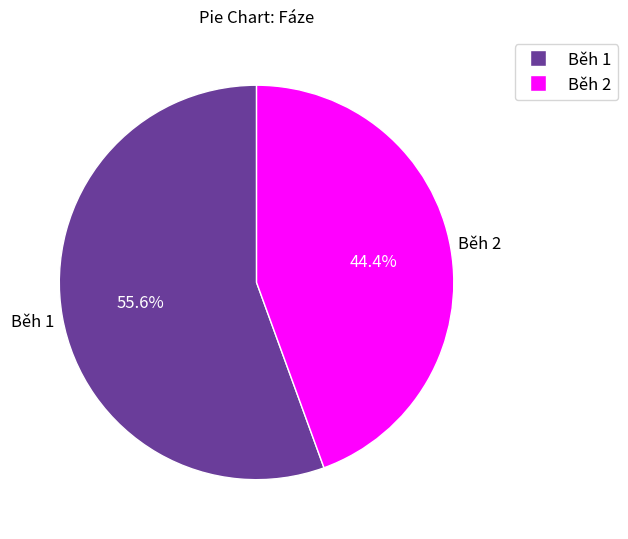

Combined, what portion of the pie is Běh 1 and Běh 2?

100.0%